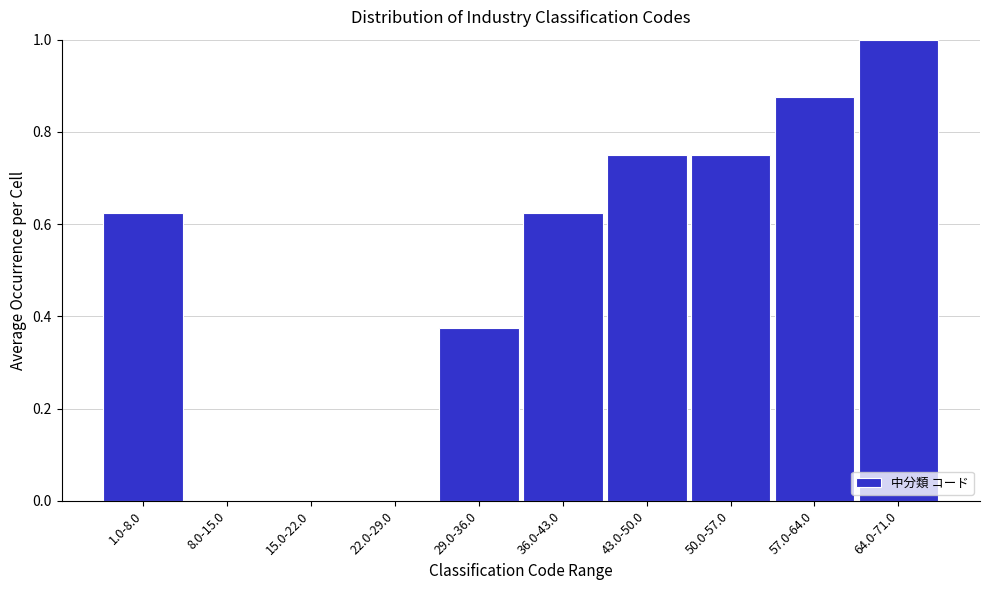

What is the change in value from 15.0-22.0 to 64.0-71.0?

+1.0